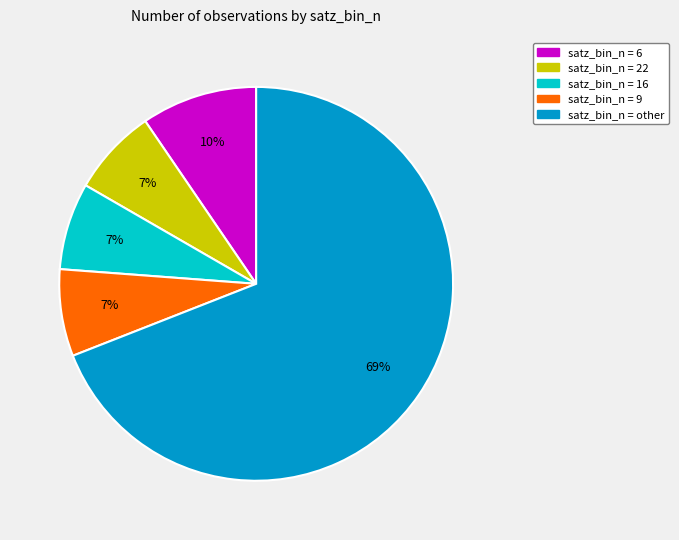

Between satz_bin_n = 6 and satz_bin_n = 22, which is larger?

satz_bin_n = 6